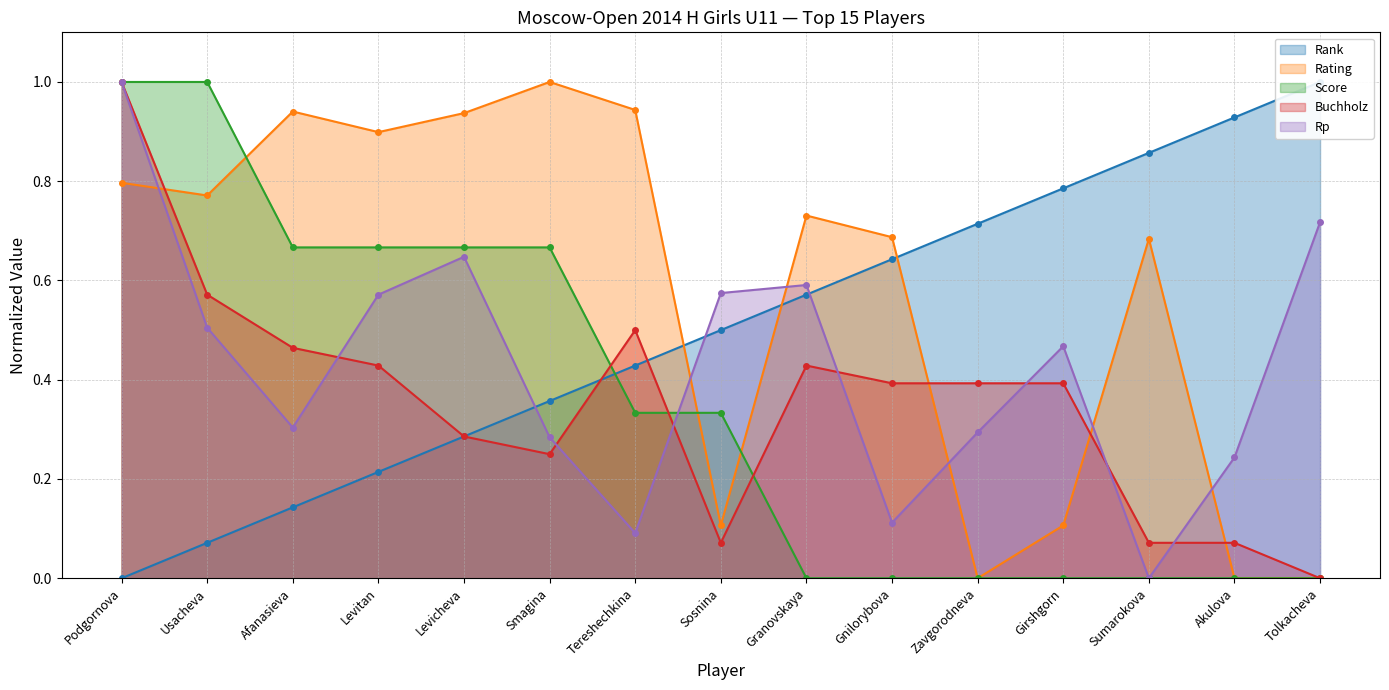

Where is the first local maximum for Buchholz?

Tereshechkina